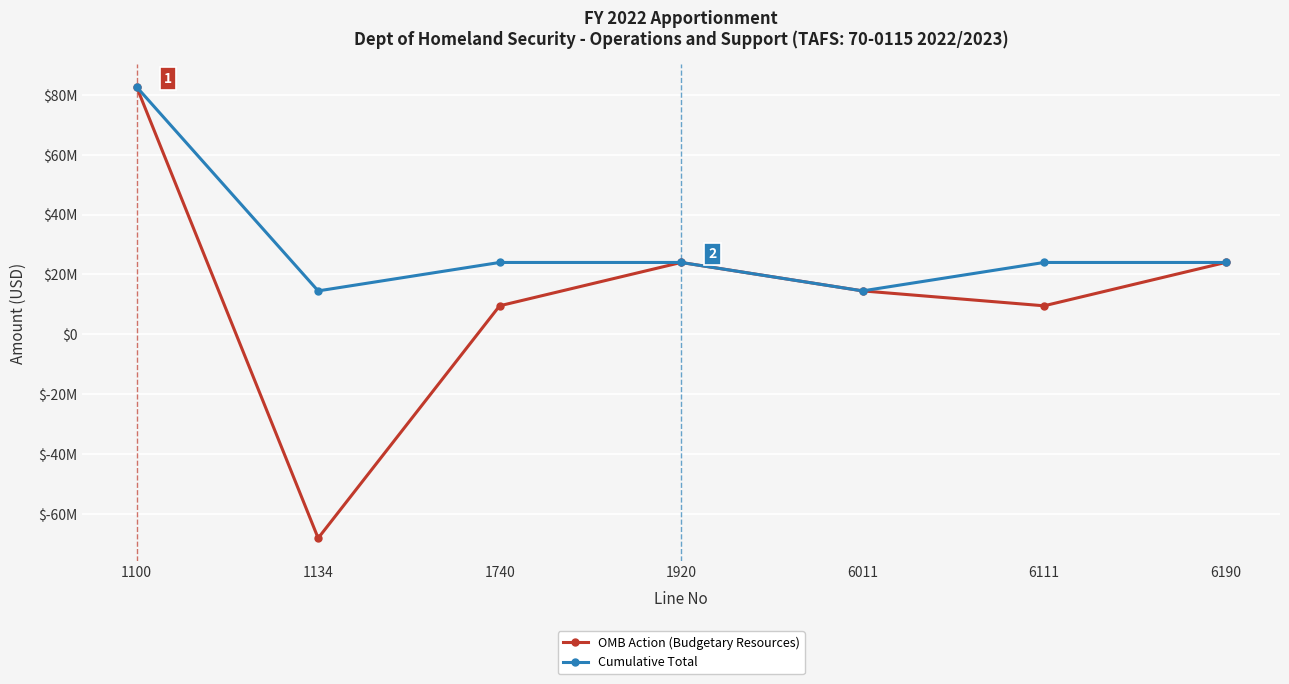

Is this an area chart (filled region under the line)?

No